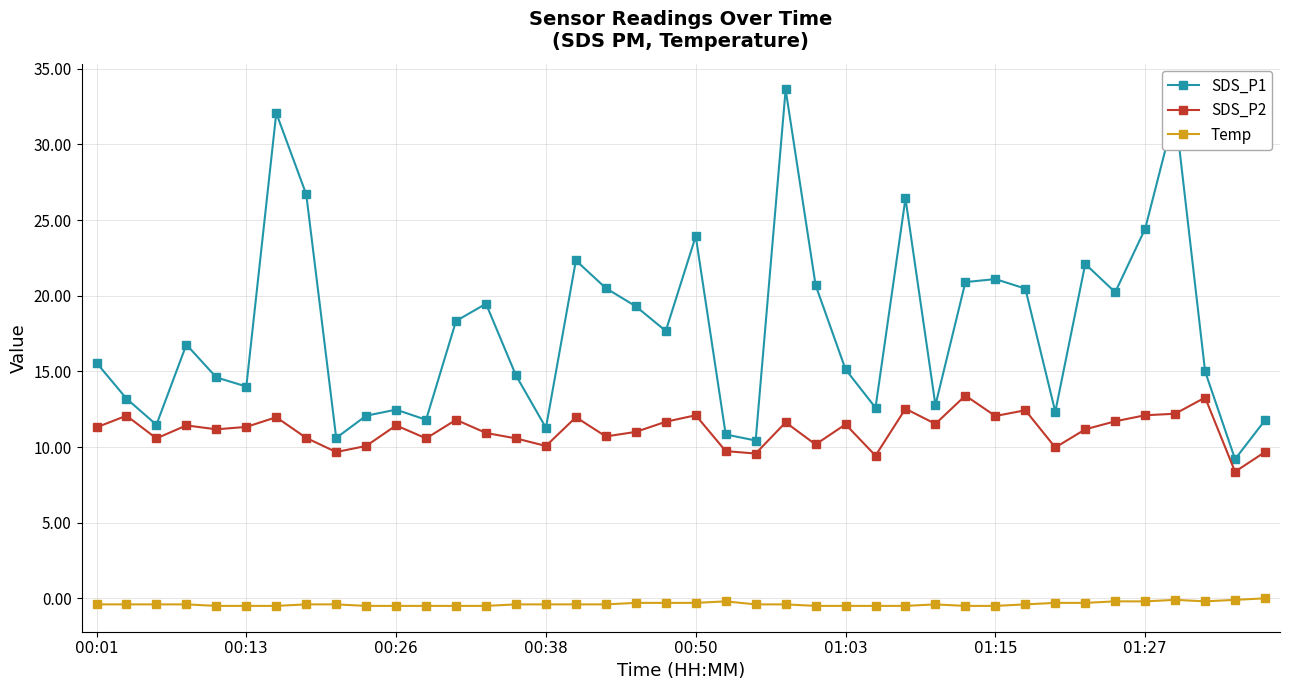

True or false: SDS_P1 has more than 1 points higher than both neighbors.

True